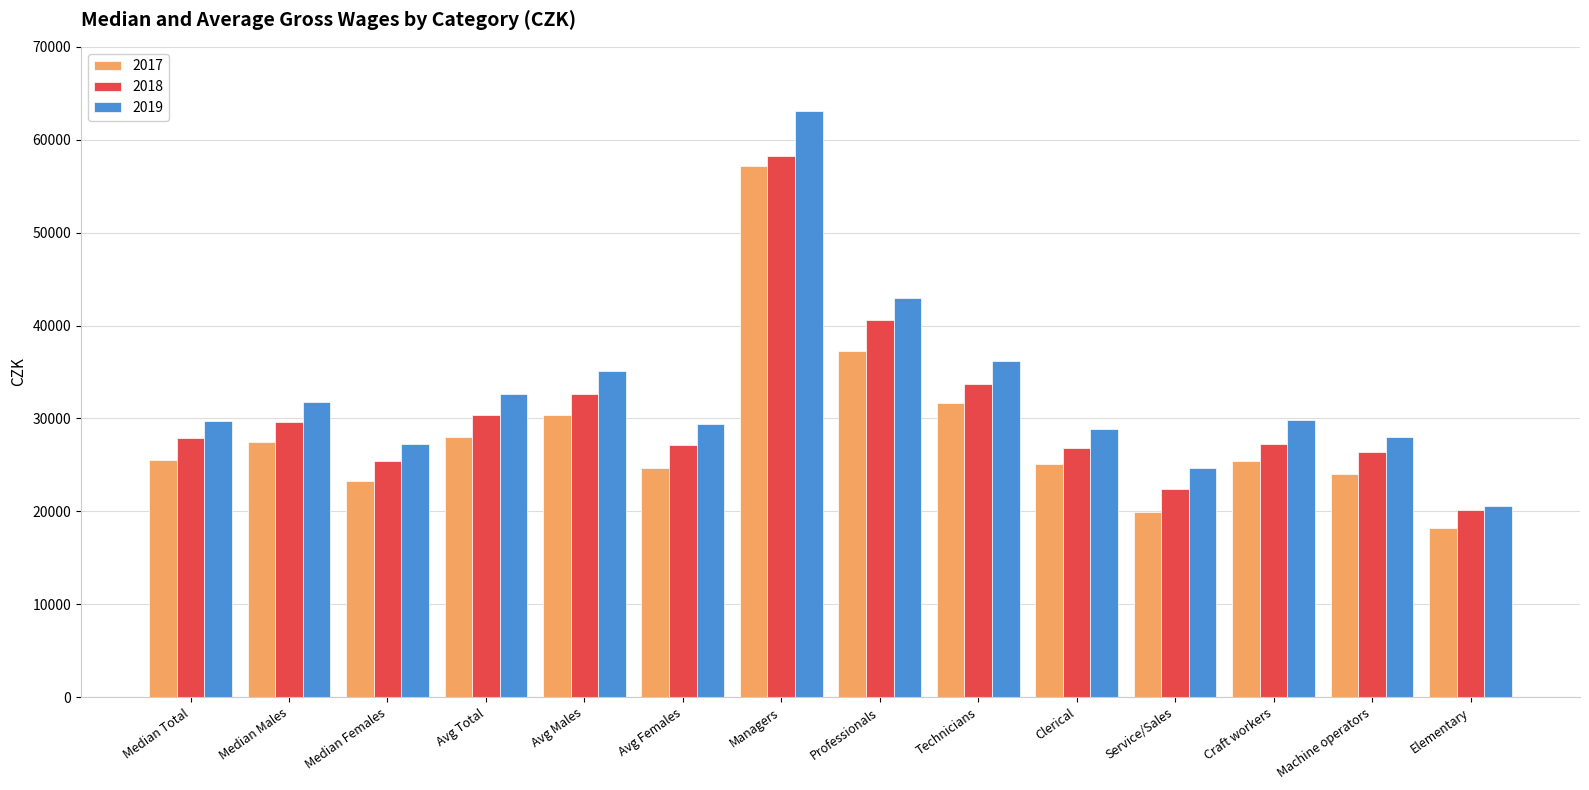

What is the label of the 2nd bar from the right?

Machine operators